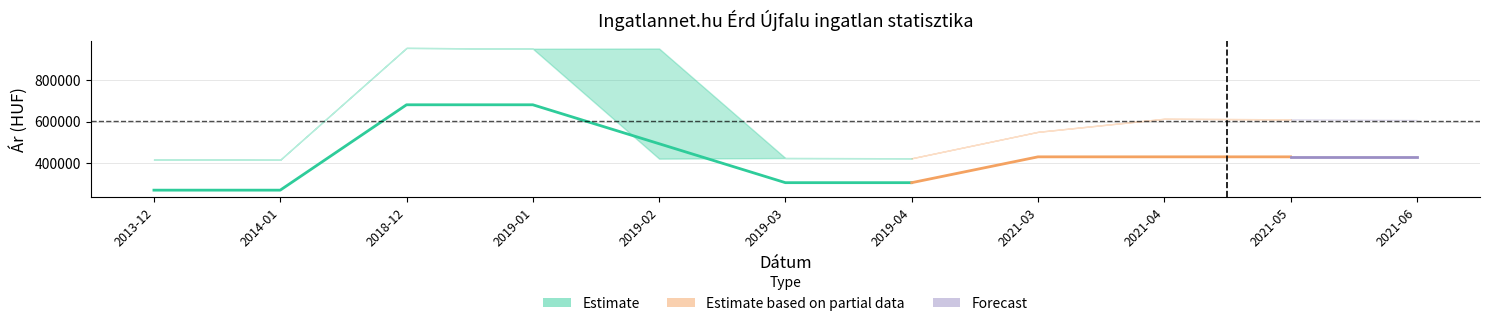

What is the minimum value for Szoras_felso_hatar?

417835